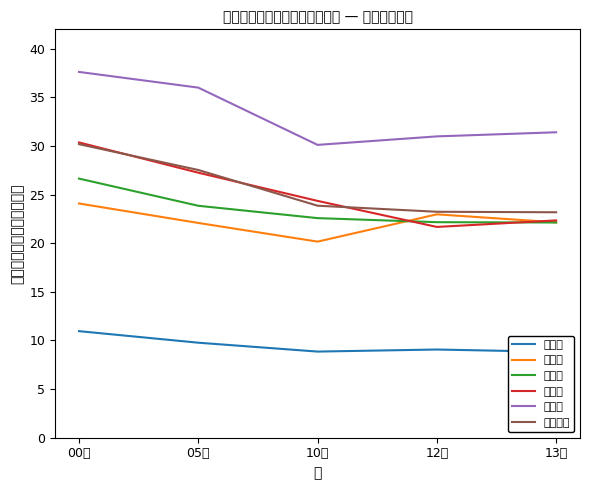

At which category does 千葉県 reach its first local valley?

12年